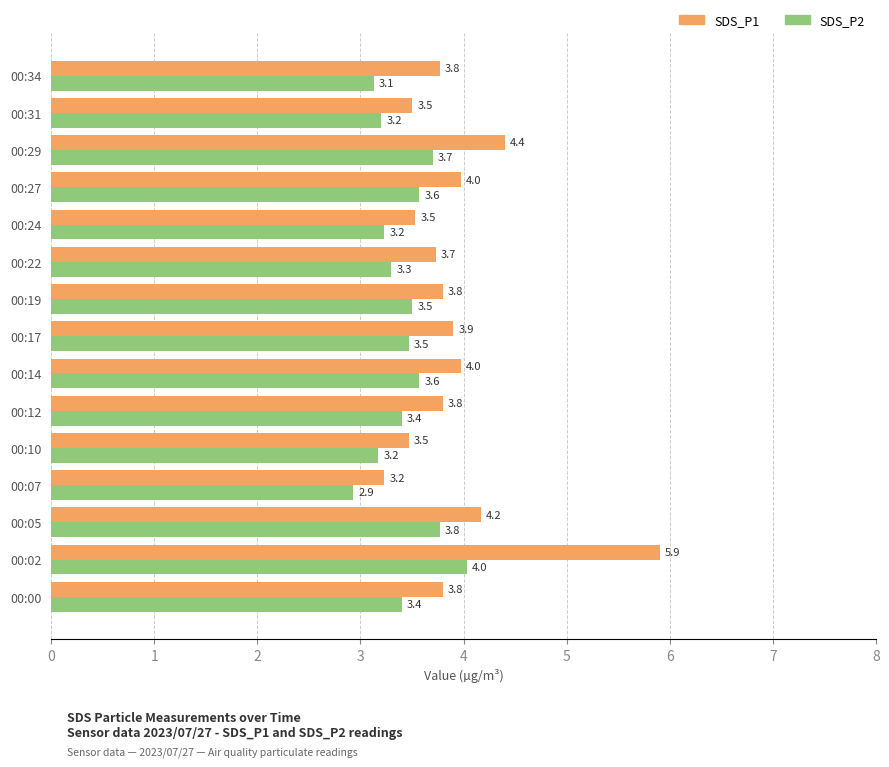

Which series has the widest spread of values?

SDS_P1